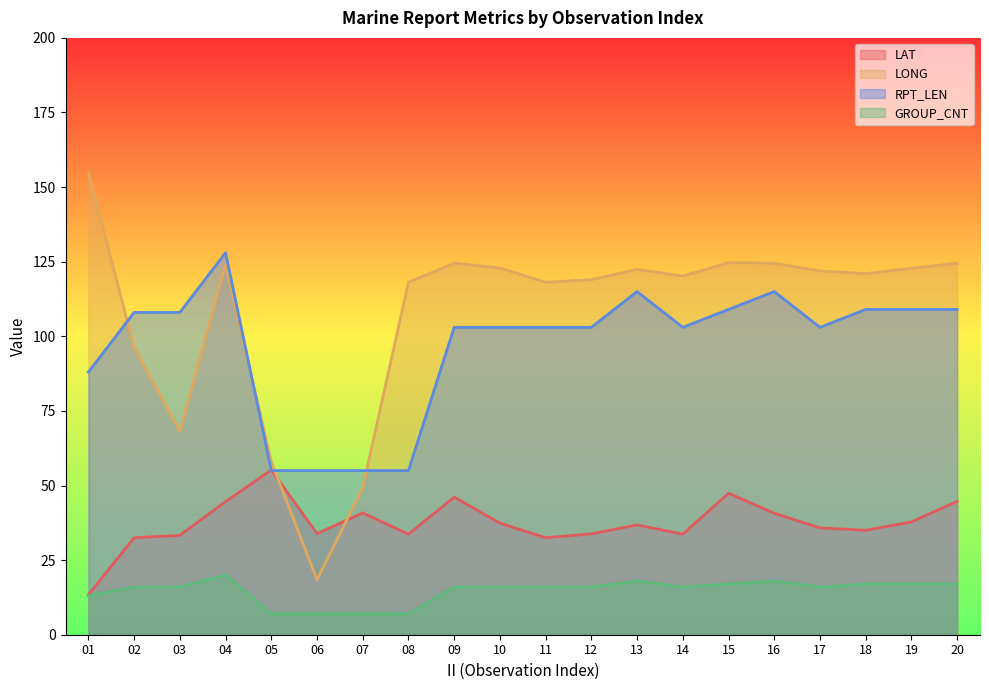

True or false: GROUP_CNT has a value of 27.4 at 14.

False